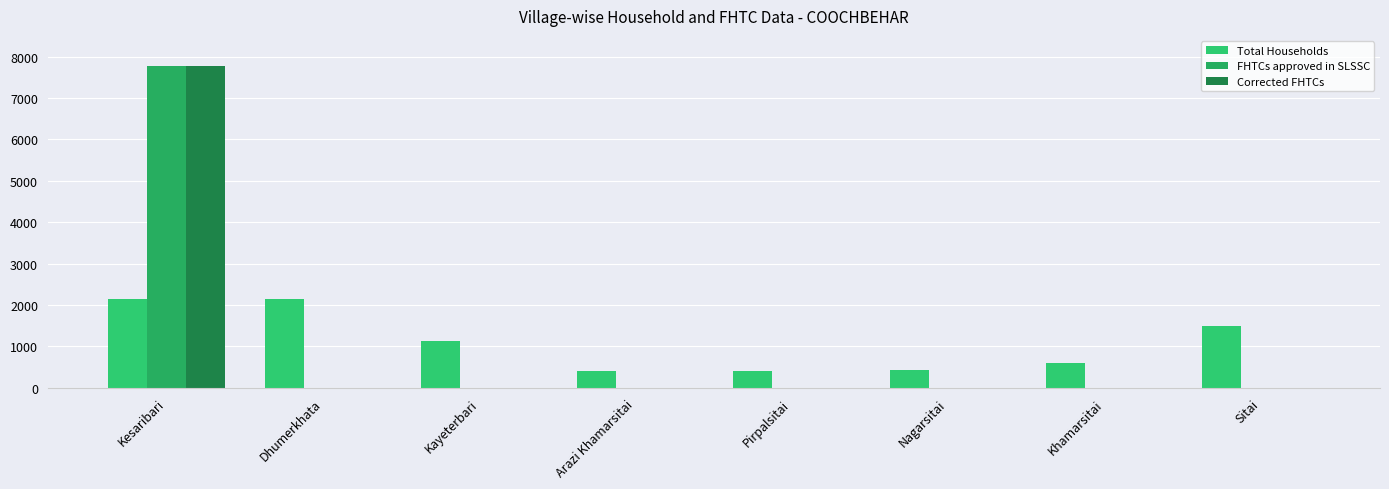

Reading left to right, extract all data points from this chart.

Total Households: Kesaribari=2146	Dhumerkhata=2134	Kayeterbari=1140	Arazi Khamarsitai=399	Pirpalsitai=396	Nagarsitai=431	Khamarsitai=605	Sitai=1502
FHTCs approved in SLSSC: Kesaribari=7771	Dhumerkhata=0	Kayeterbari=0	Arazi Khamarsitai=0	Pirpalsitai=0	Nagarsitai=0	Khamarsitai=0	Sitai=0
Corrected FHTCs: Kesaribari=7771	Dhumerkhata=0	Kayeterbari=0	Arazi Khamarsitai=0	Pirpalsitai=0	Nagarsitai=0	Khamarsitai=0	Sitai=0